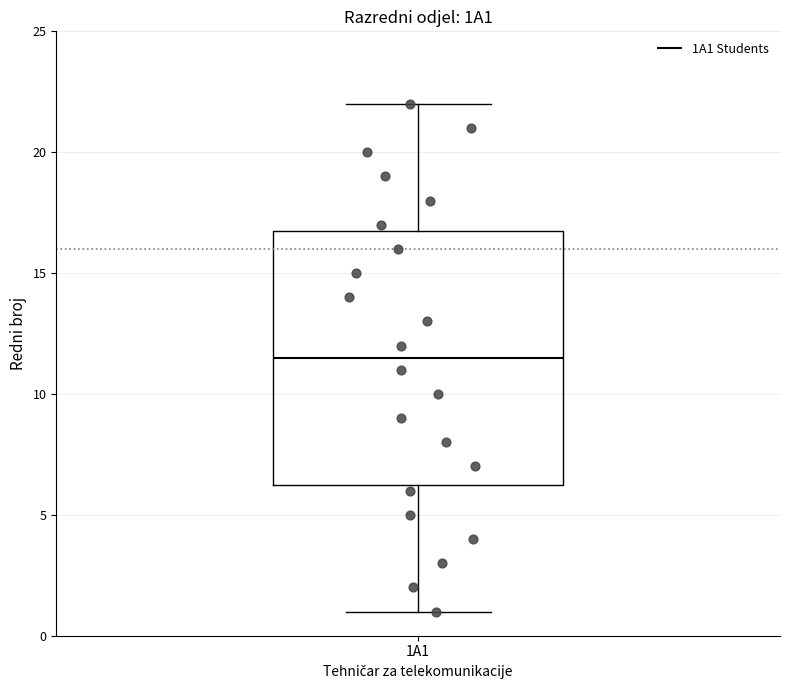

Read this box plot against the y-axis: the position of the median line, the range covered by the box, and the ends of both whiskers. The values are not printed on the chart, so give them approximately, as read against the axis.

median 11.5, box 6.5 to 17.0, whiskers 1.0 to 22.0